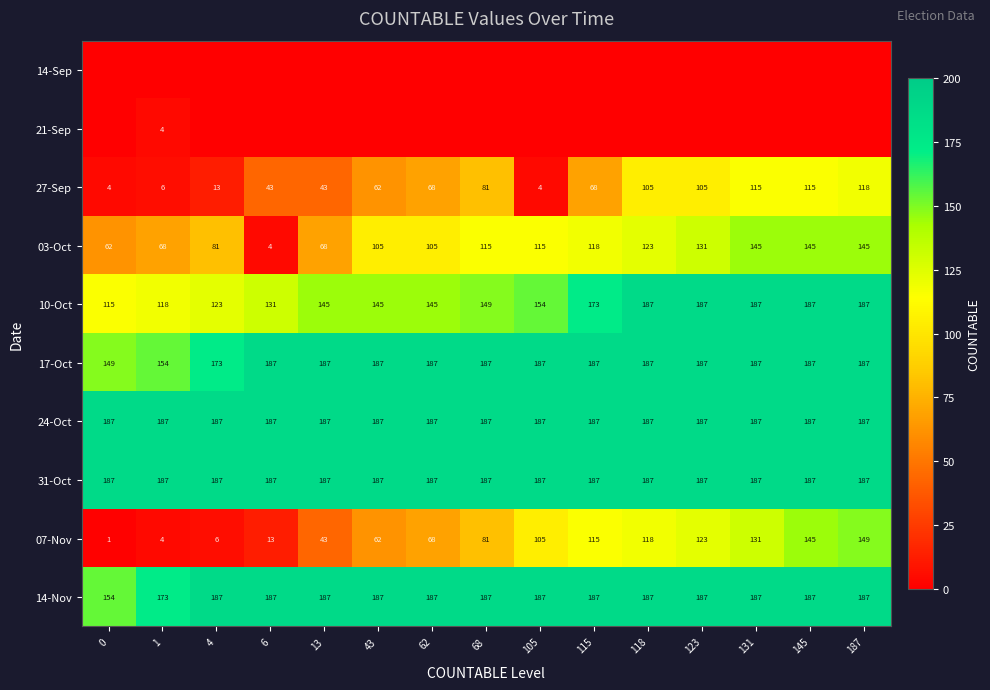

Which category has the highest value across all series?

118